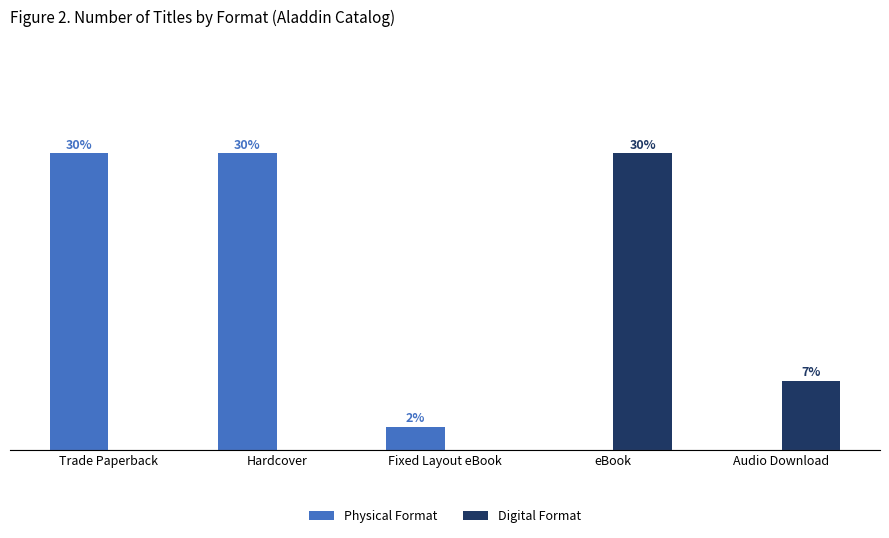

What position from the left is Audio Download?

5